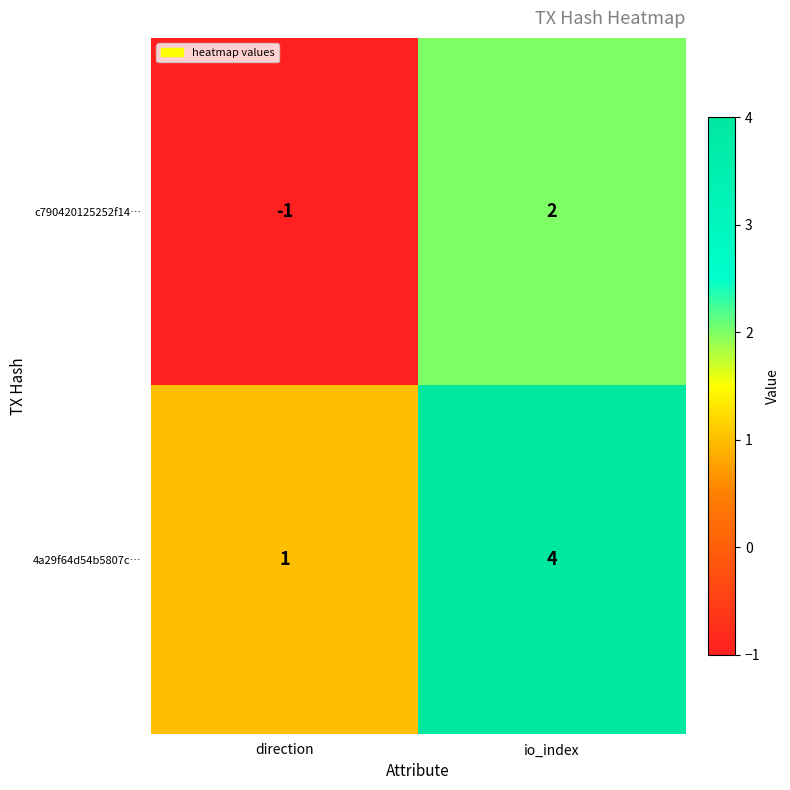

Reading right to left, extract all data points from this chart.

c790420125252f14…: 2	-1
4a29f64d54b5807c…: 4	1